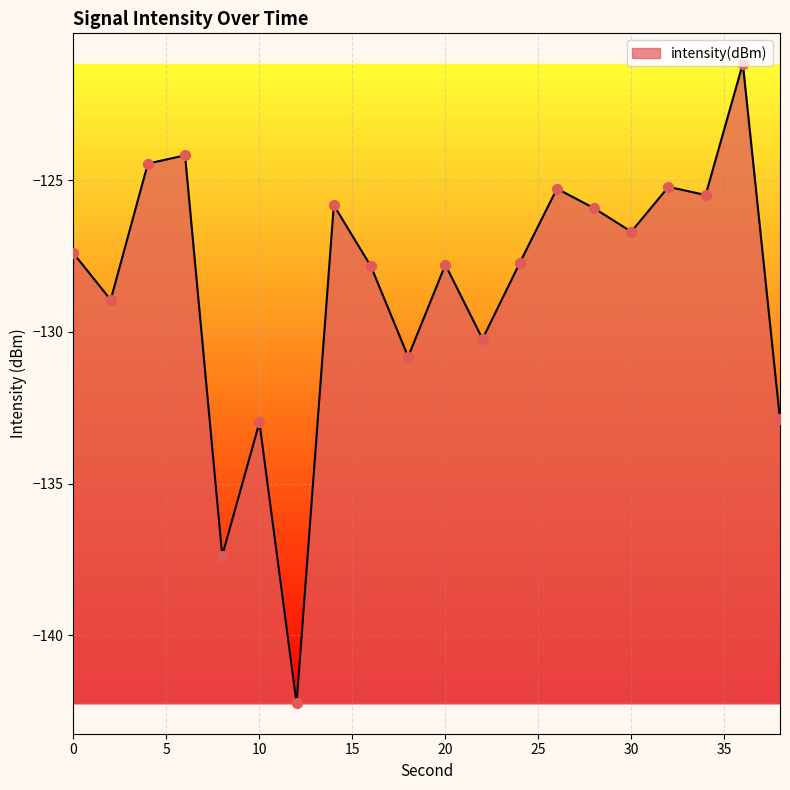

What is the maximum value shown in the chart?

-121.2